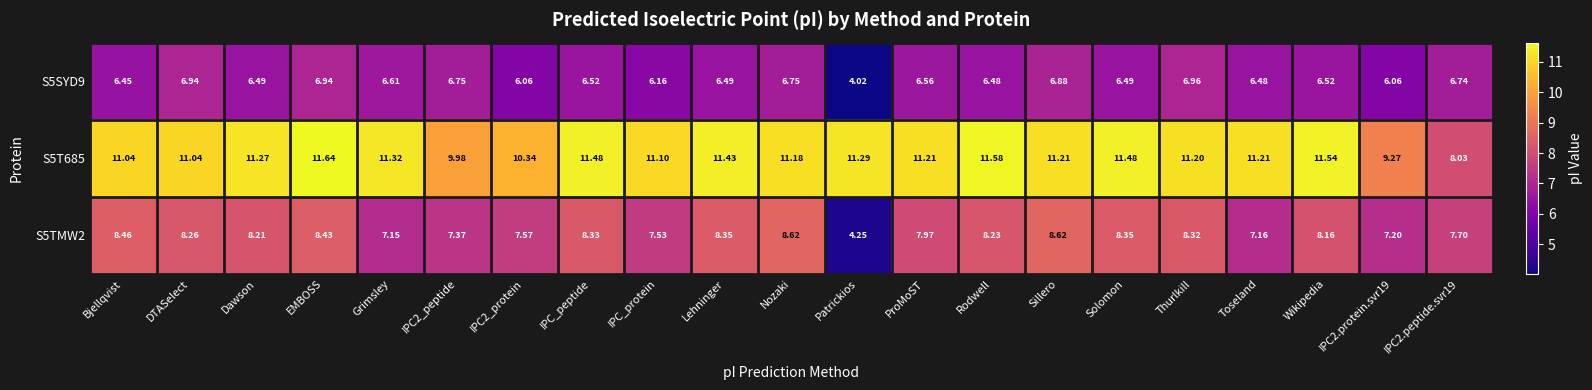

Where does the S5SYD9 series first go above 6?

Bjellqvist